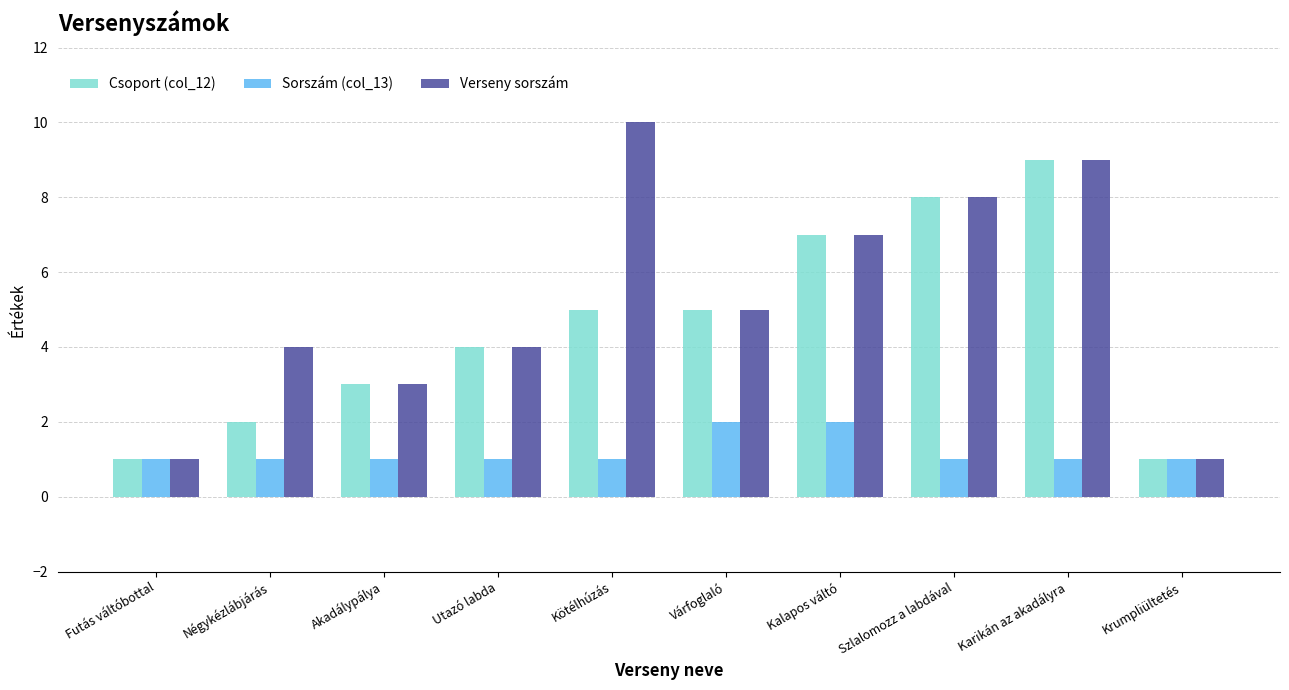

What are all the series names shown in the legend?

Csoport (col_12), Sorszám (col_13), Verseny sorszám